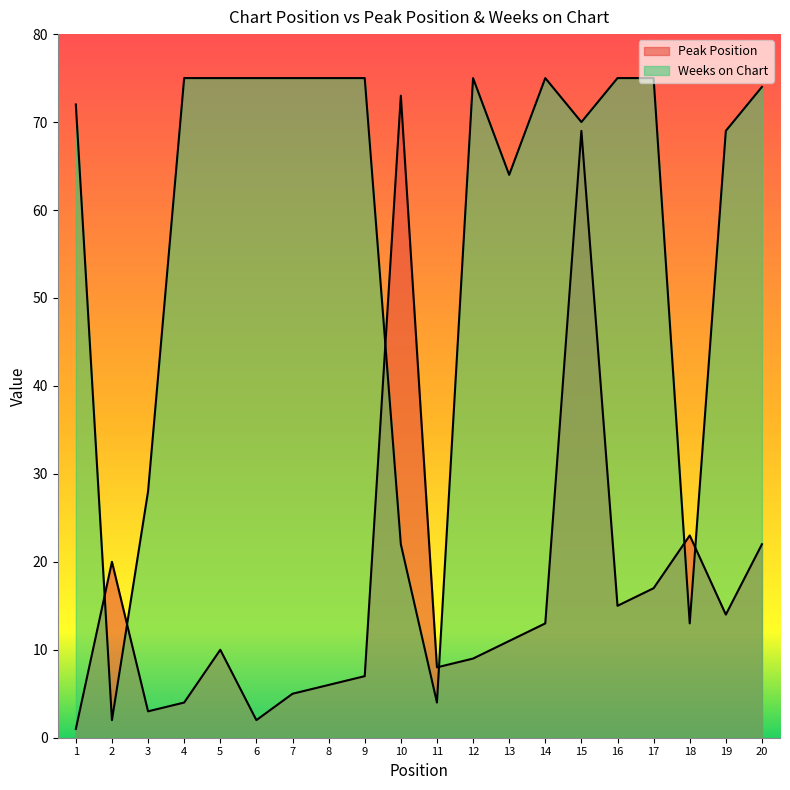

What are all the series names shown in the legend?

Peak Position, Weeks on Chart